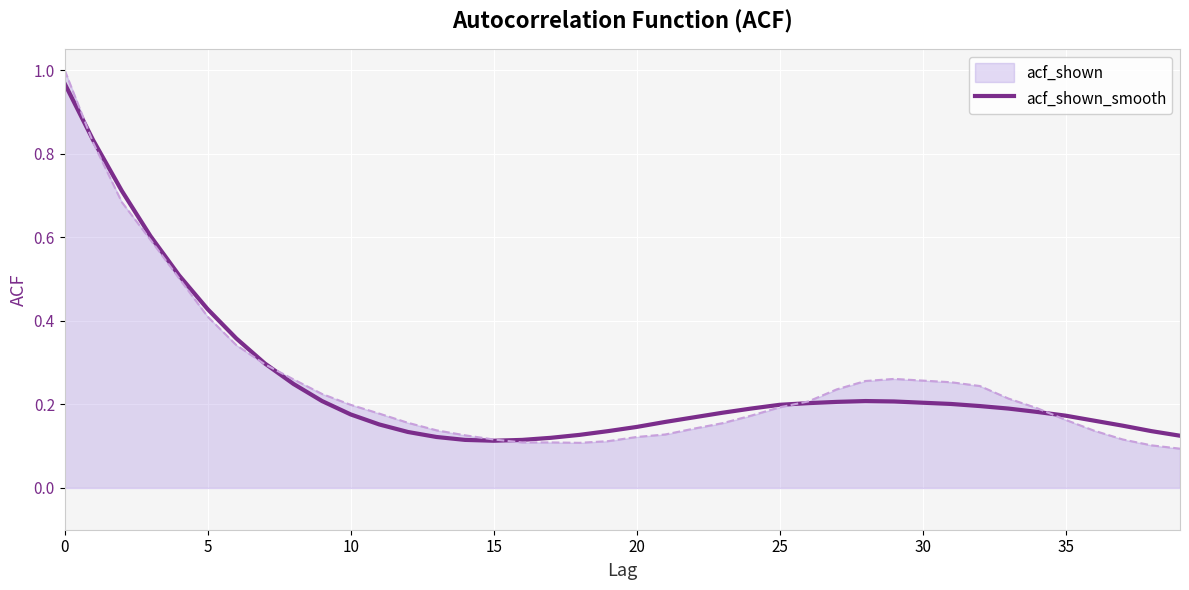

Does the chart display data point markers on the line(s)?

No